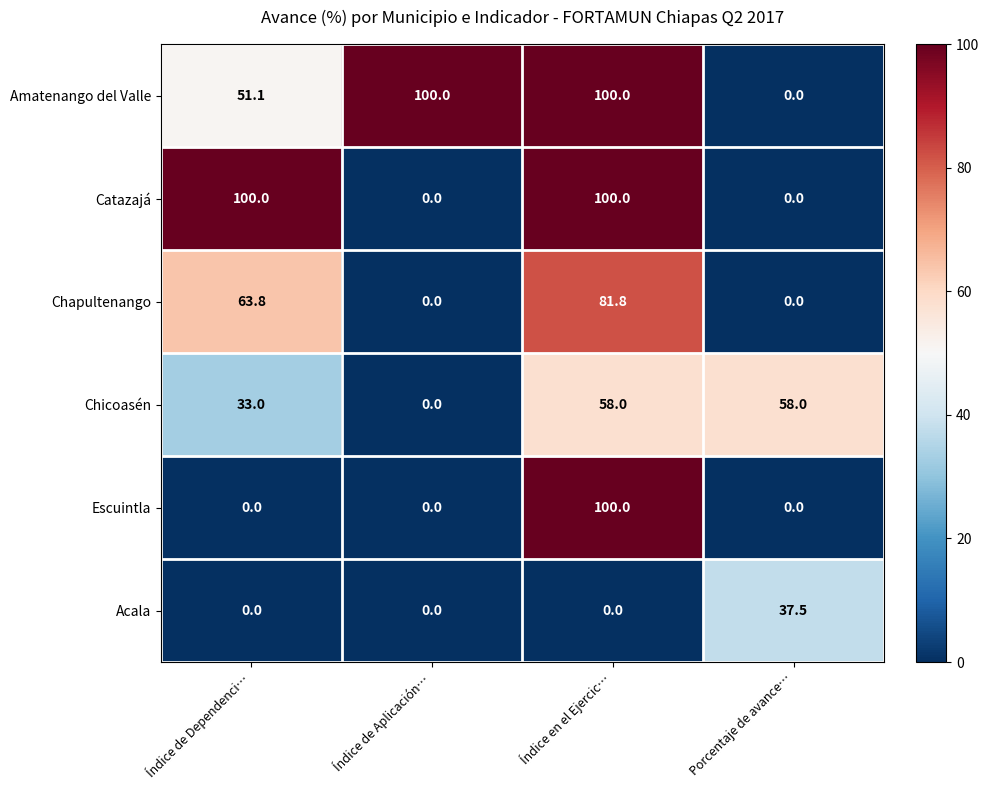

How many Escuintla values are between 0 and 100?

4